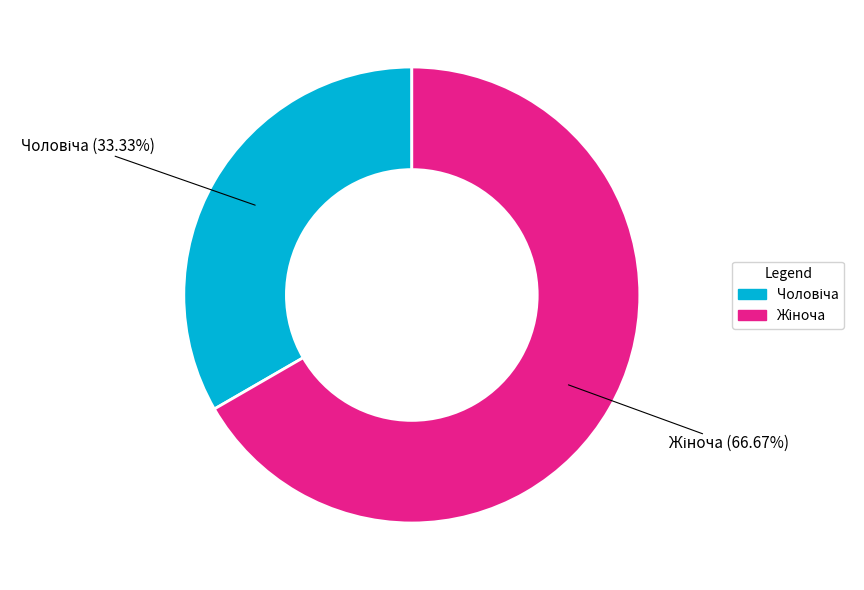

Is there a majority slice in this chart?

Yes